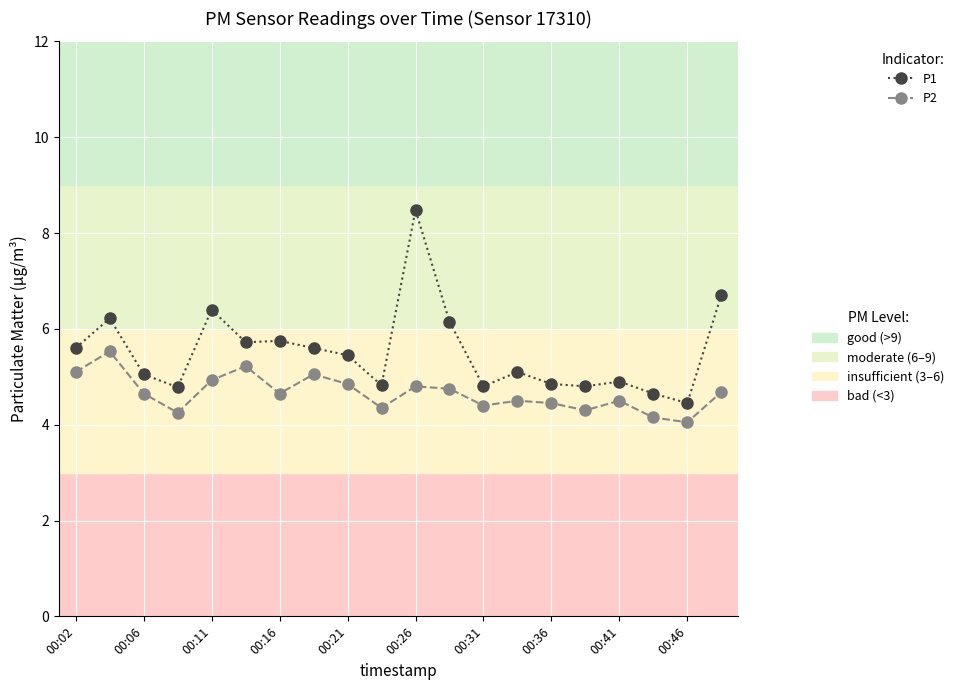

What is the greatest value displayed?

8.5